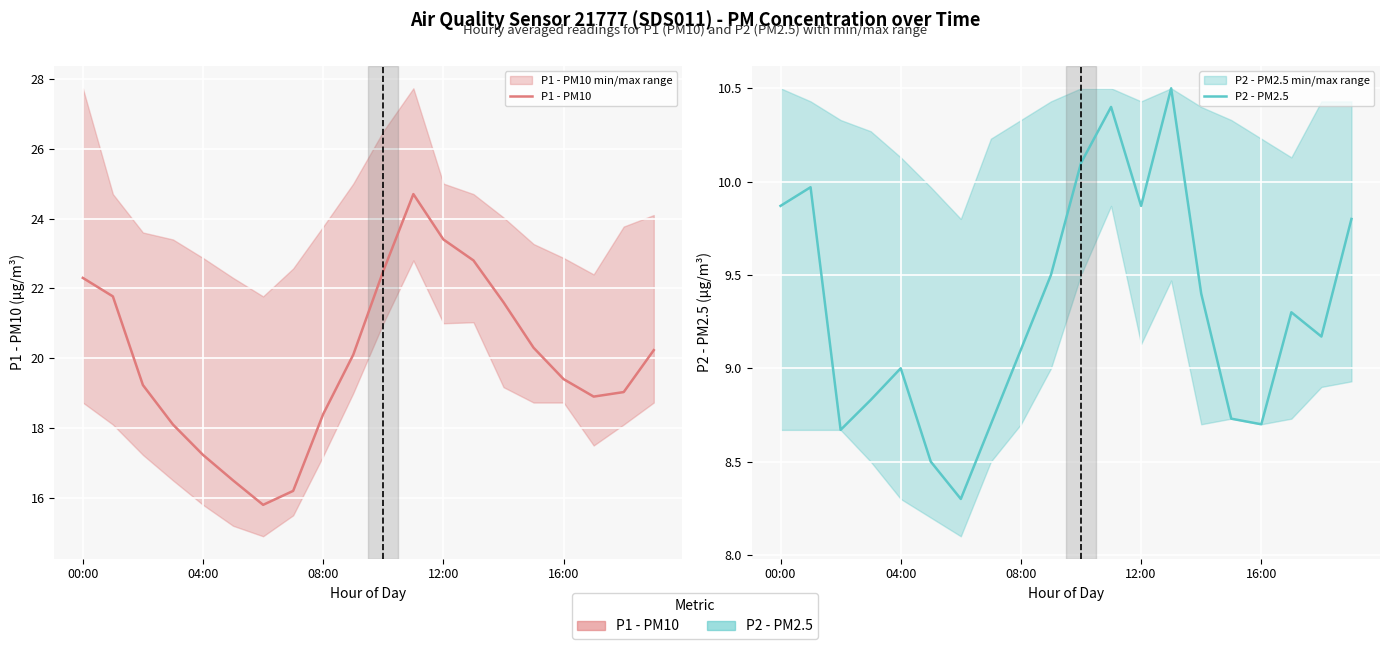

True or false: P2 - PM2.5 has more than 0 interior local peaks.

True